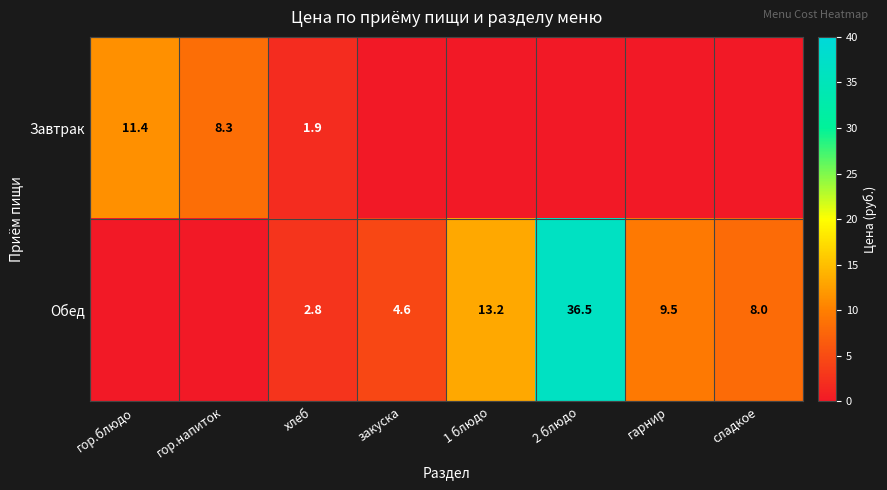

The Завтрак series shows 8.3 at гор.напиток. True or false?

True